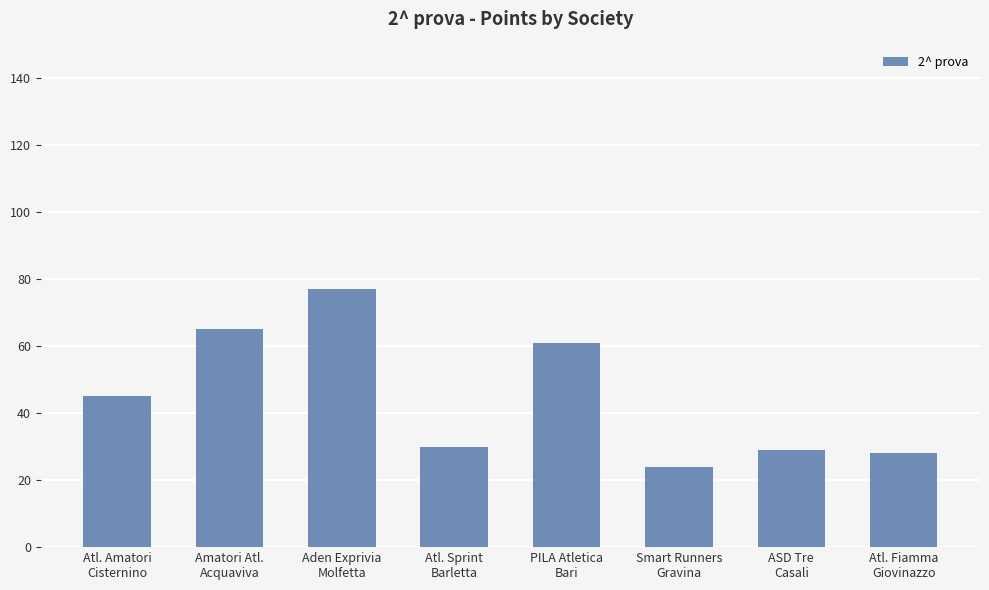

Reading right to left, list all the values displayed in this chart.

Atl. Fiamma
Giovinazzo=28	ASD Tre
Casali=29	Smart Runners
Gravina=24	PILA Atletica
Bari=61	Atl. Sprint
Barletta=30	Aden Exprivia
Molfetta=77	Amatori Atl.
Acquaviva=65	Atl. Amatori
Cisternino=45